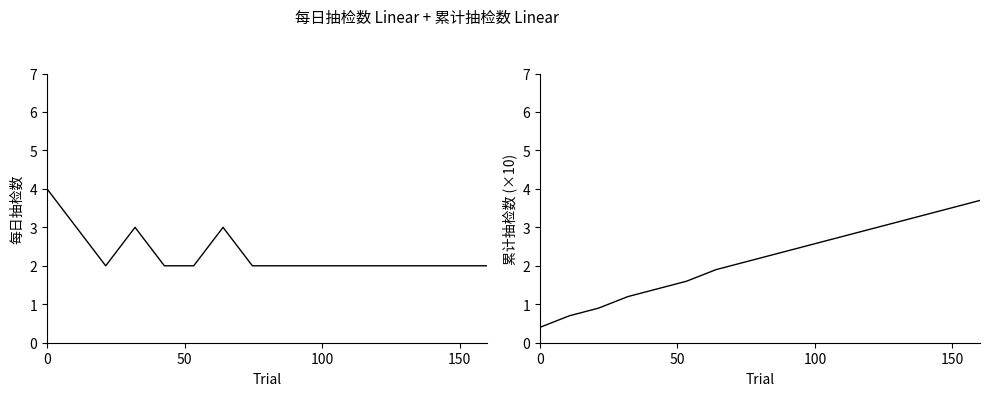

Does the chart have visible grid lines?

No